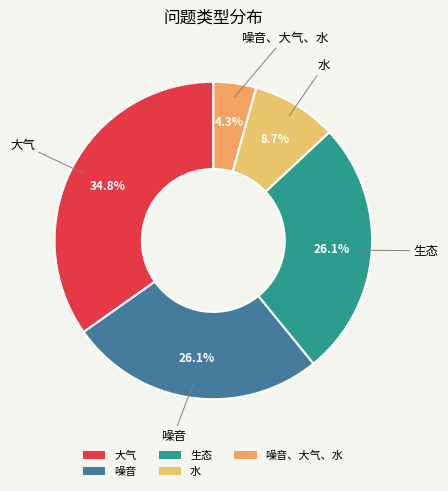

Does 生态 account for over 50% of the chart?

No